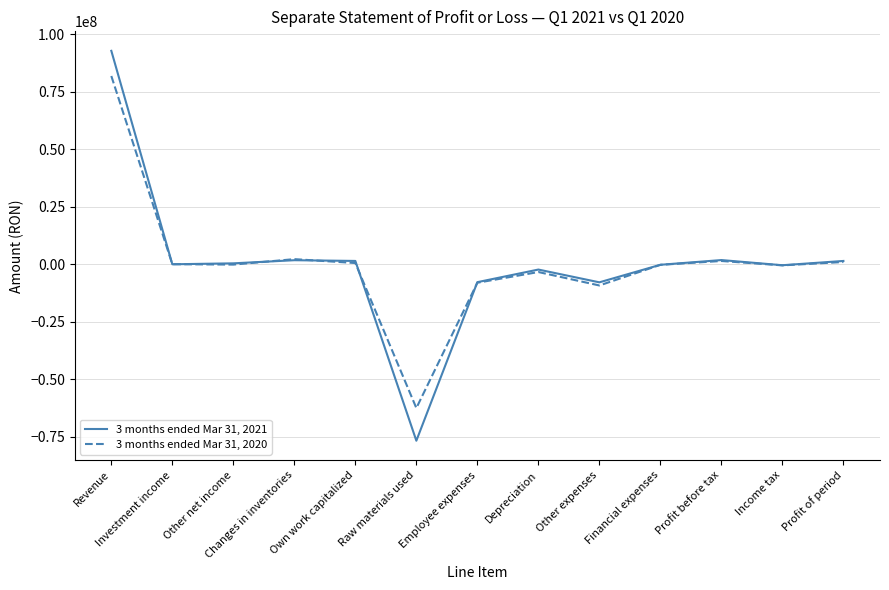

In 3 months ended Mar 31, 2021, how many points are lower than both neighbors (excluding endpoints)?

4